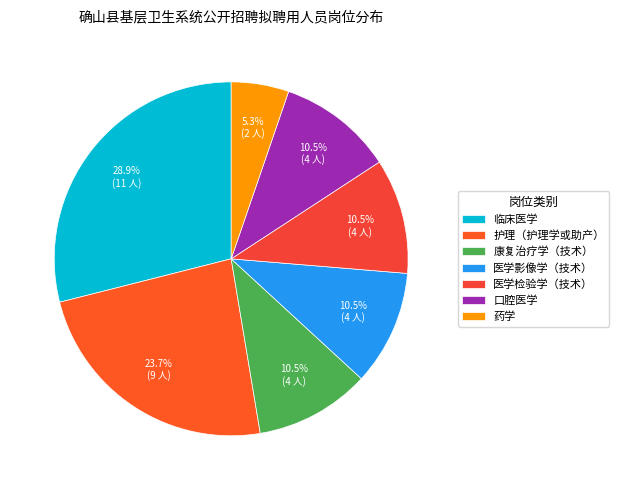

Do 临床医学 and 药学 together represent more than half of the pie?

No